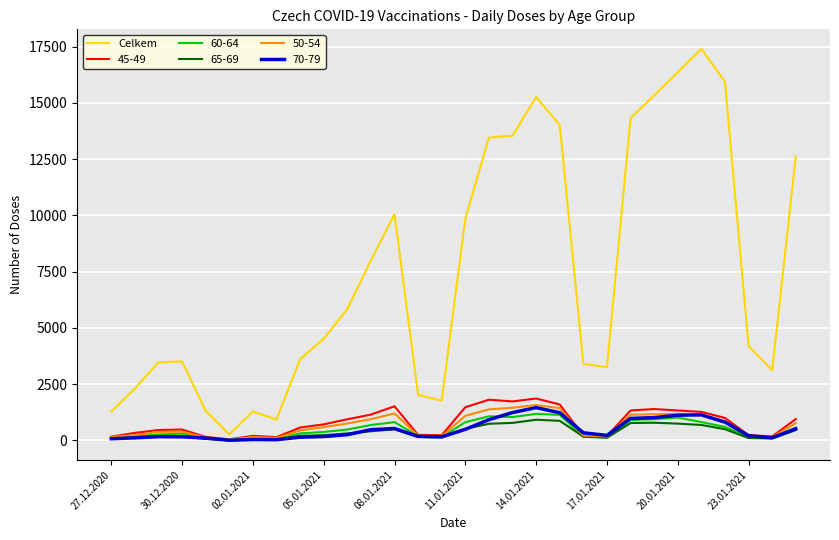

What is the greatest value displayed?

17395